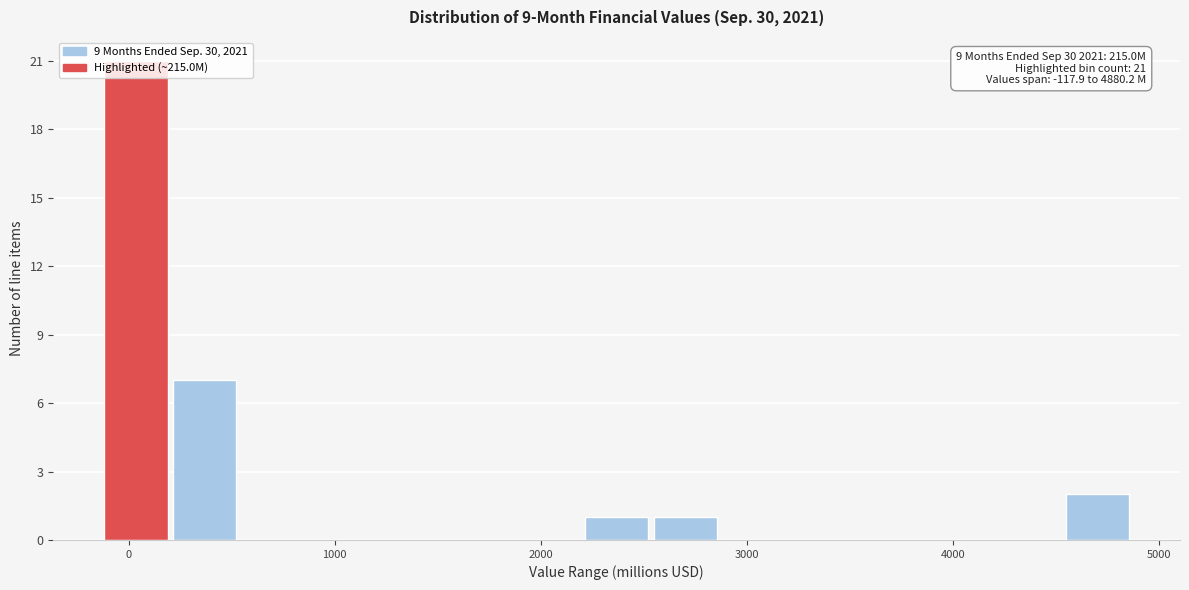

Read against the x-axis, roughly where is the centre of the tallest bar?

0